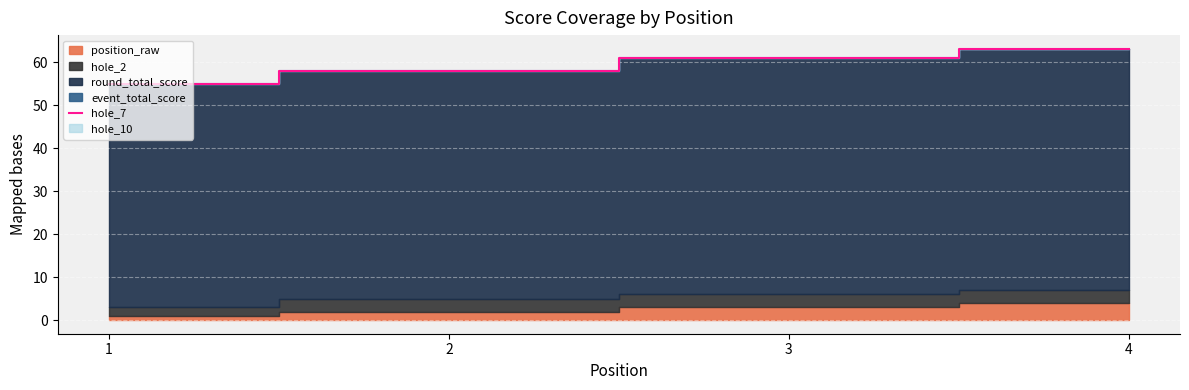

What is the smallest value displayed?

55